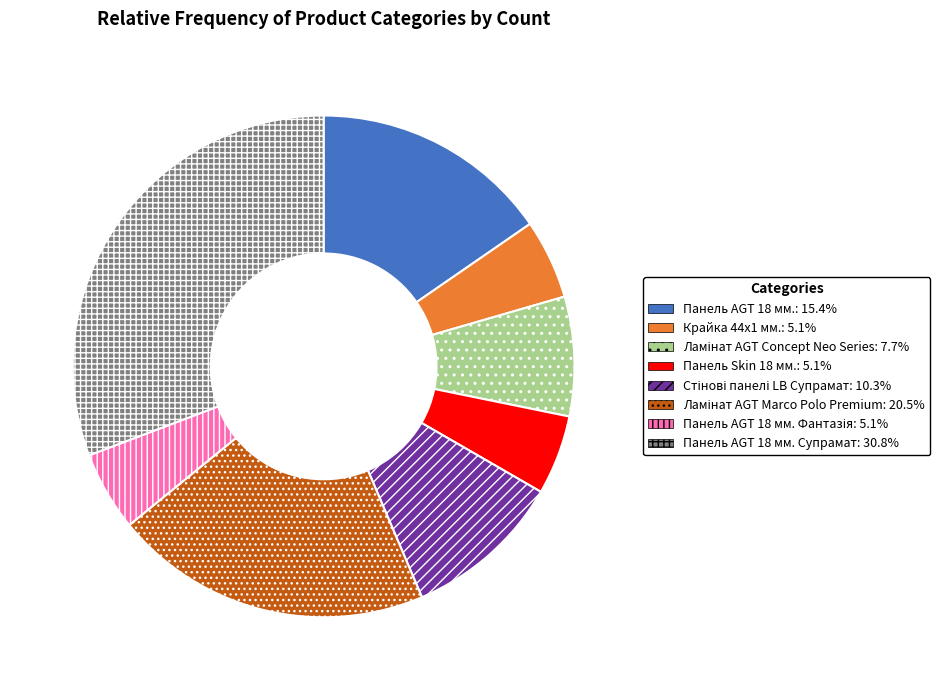

Is there a majority slice in this chart?

No